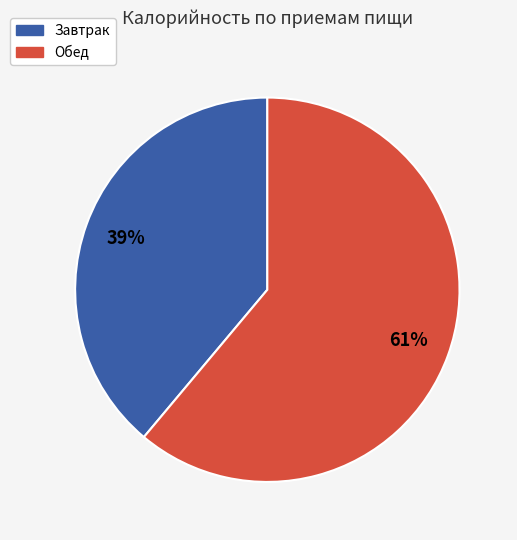

The Обед slice represents 61% of the pie. True or false?

True